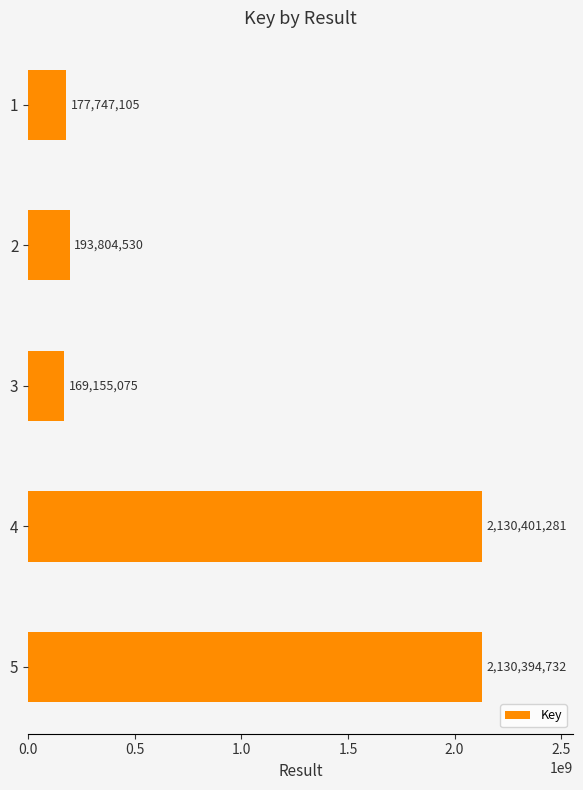

What is the approximate value at 2, to the nearest 50?

193804550